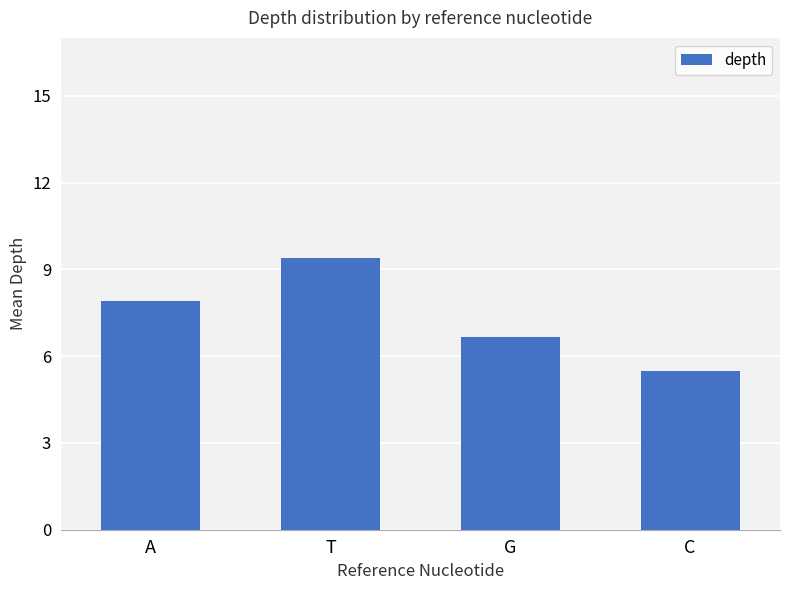

What is the sum of all values?

29.5